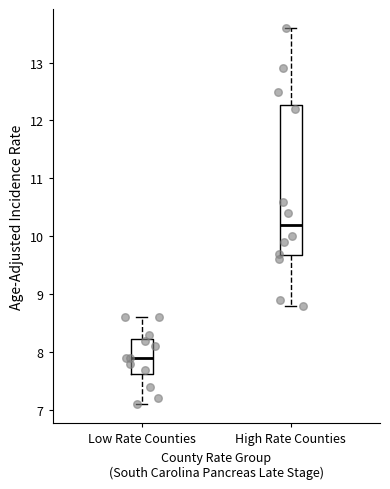

Where does the upper whisker of the box for High Rate Counties end on the y-axis? The values are not printed on the chart, so give them approximately, as read against the axis.

13.6